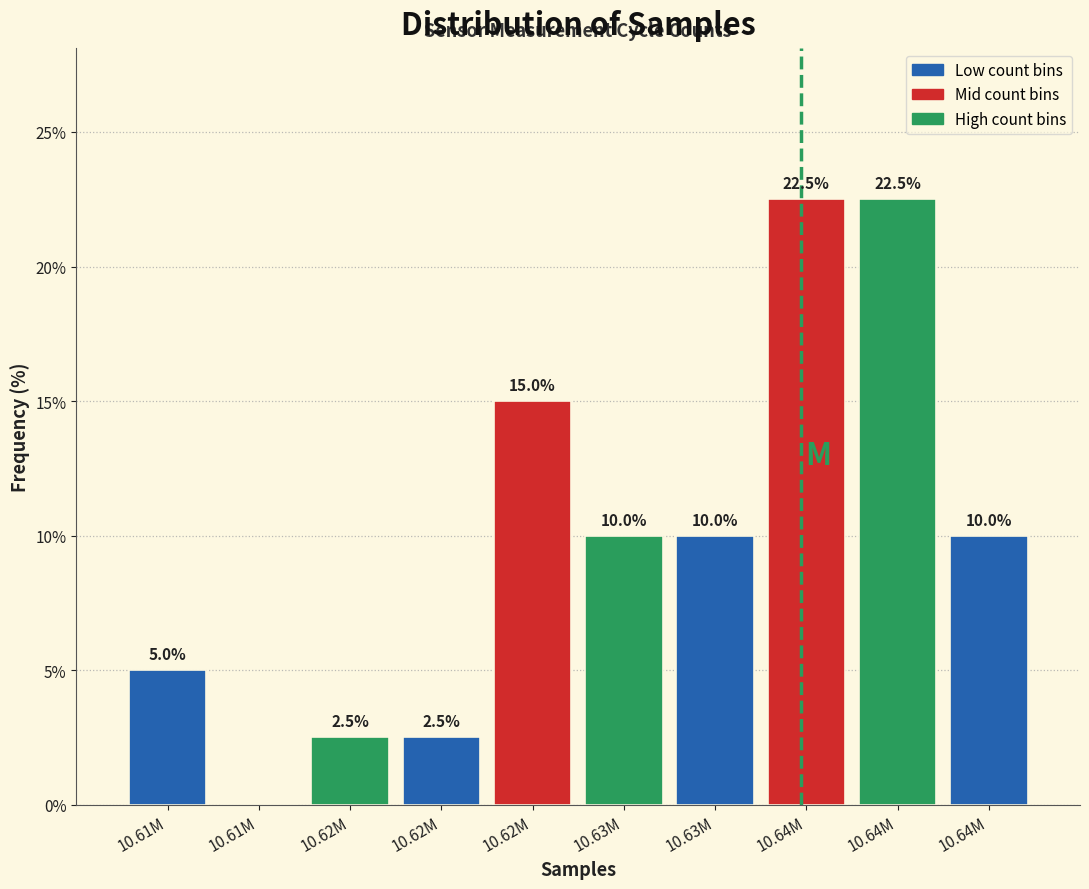

Count the number of data series in this chart.

1